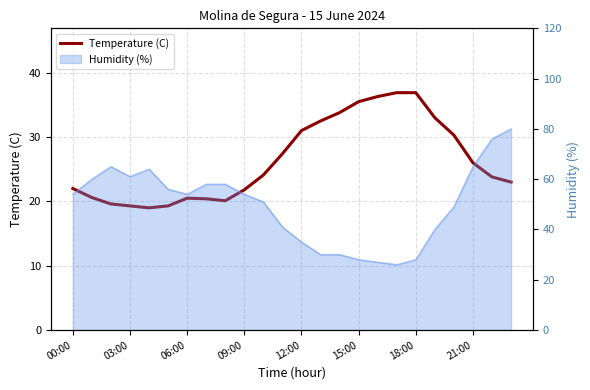

At which category does the data reach its first local peak?

06:00